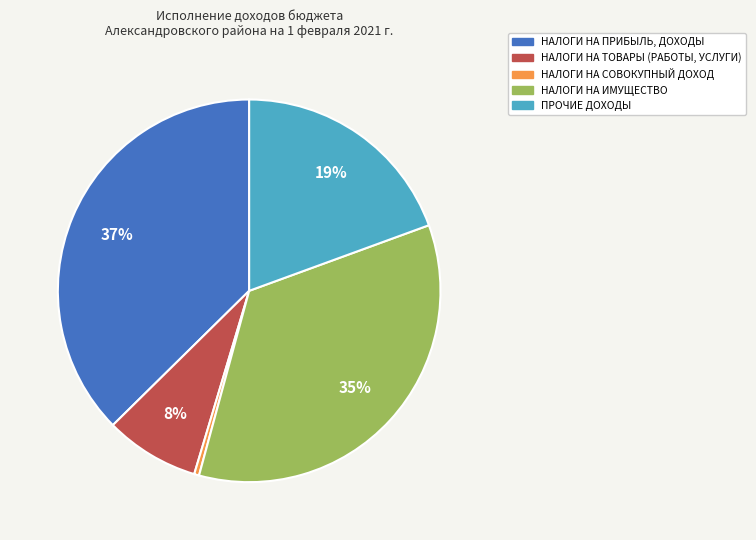

Is it true that НАЛОГИ НА ТОВАРЫ (РАБОТЫ, УСЛУГИ) is 8% of the pie?

True